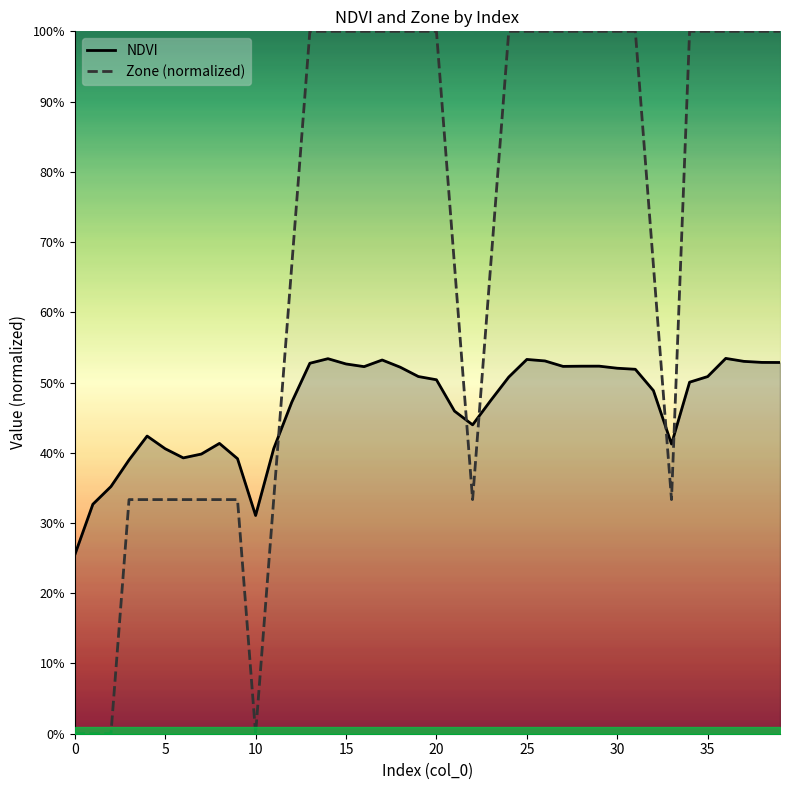

At which category is the sum across all series the highest?

36